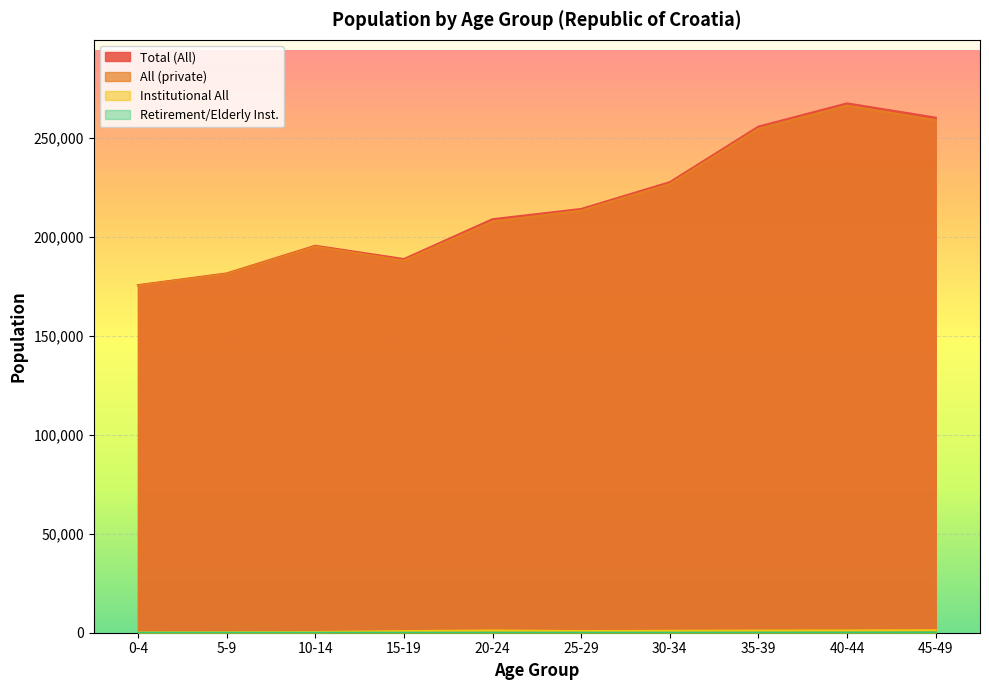

Which category has the highest value in the Total (All) series?

40-44